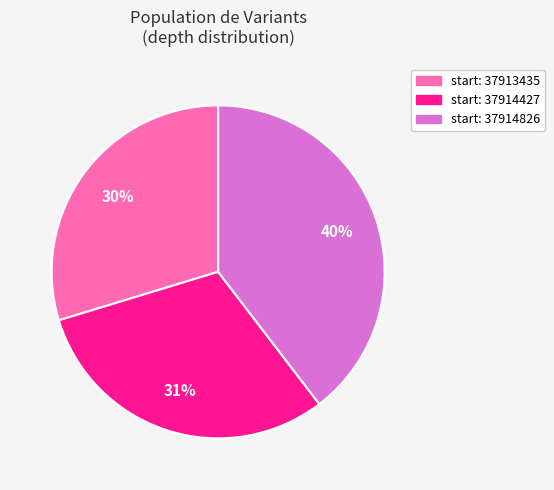

Does any single category account for the majority?

No